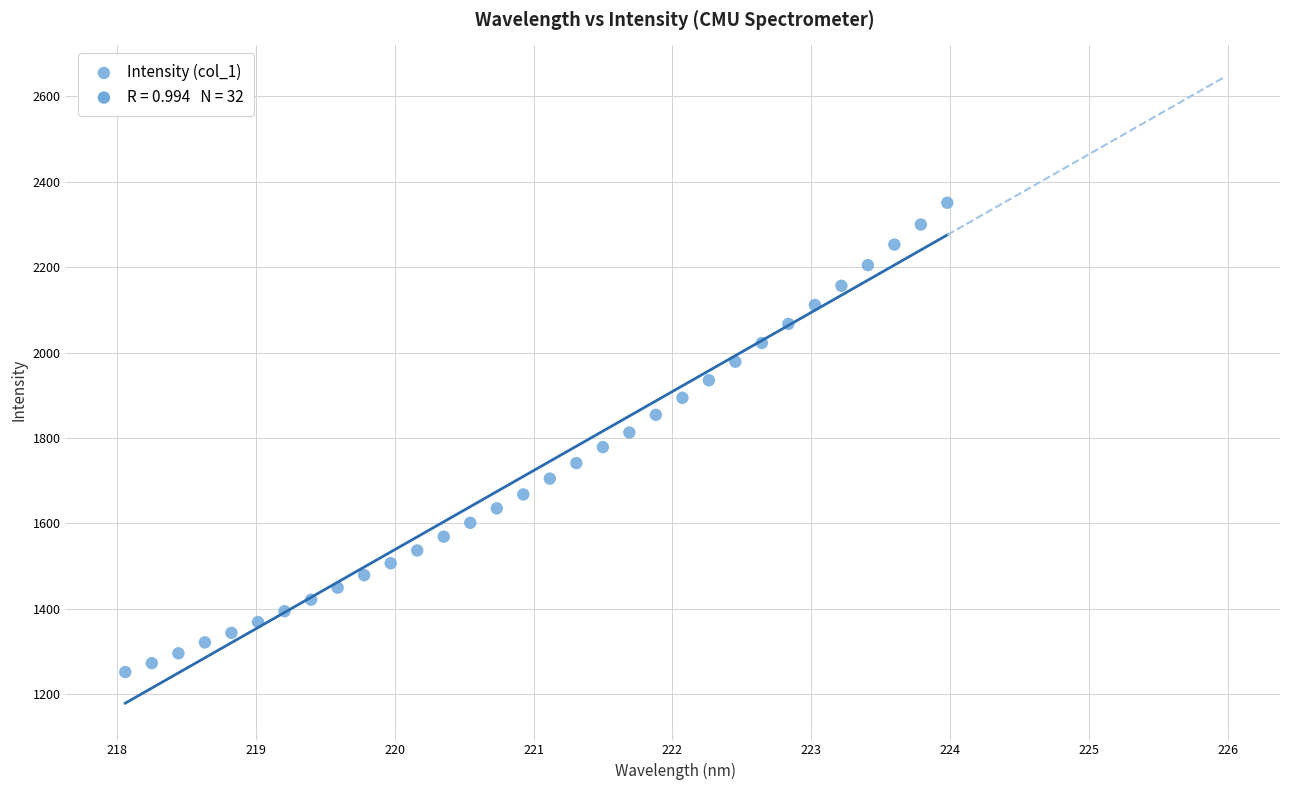

What is the range of Y values (max minus min)?

1099.5